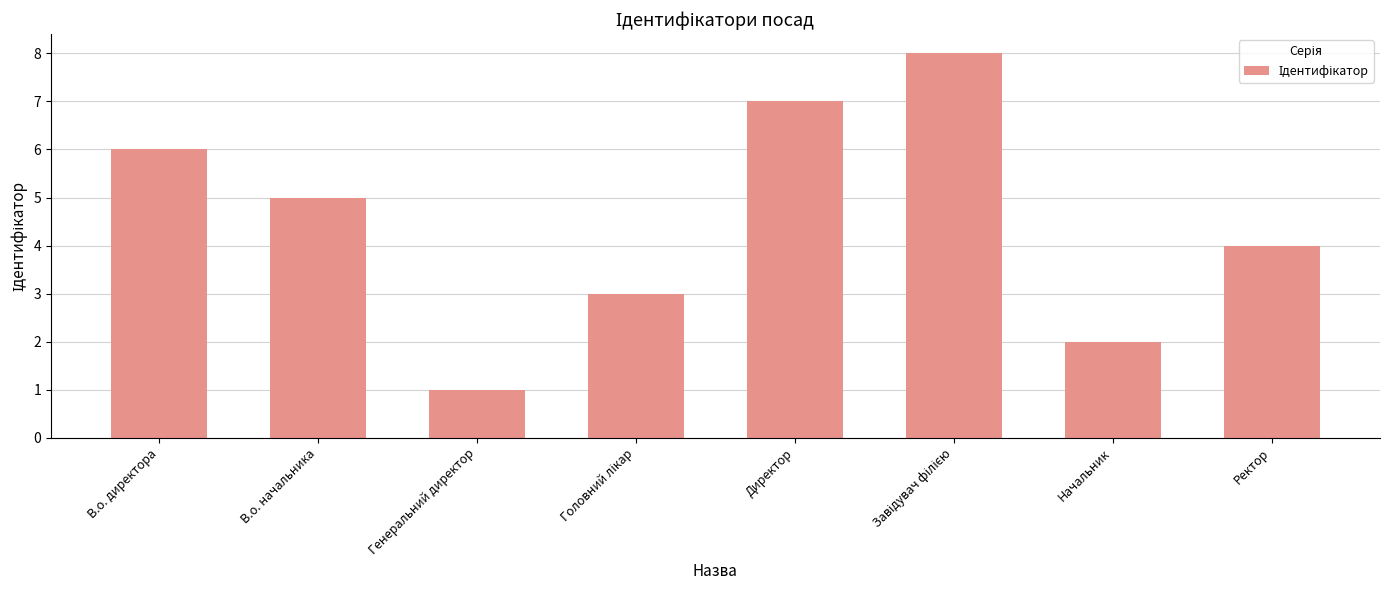

True or false: the data shows 4 at Ректор.

True